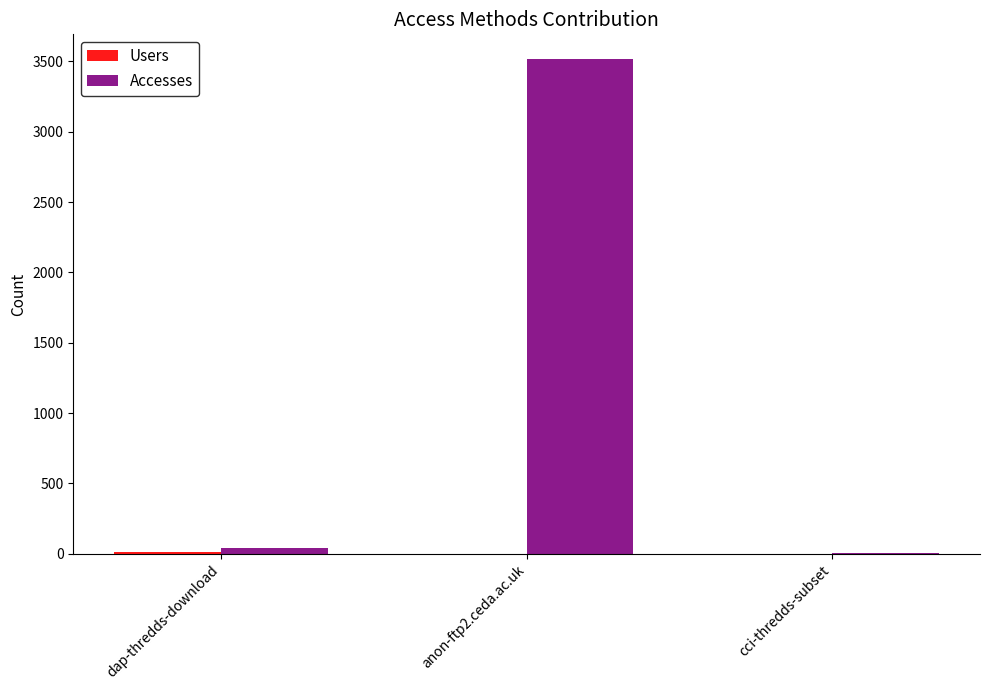

Is it true that Accesses equals 4 at cci-thredds-subset?

True